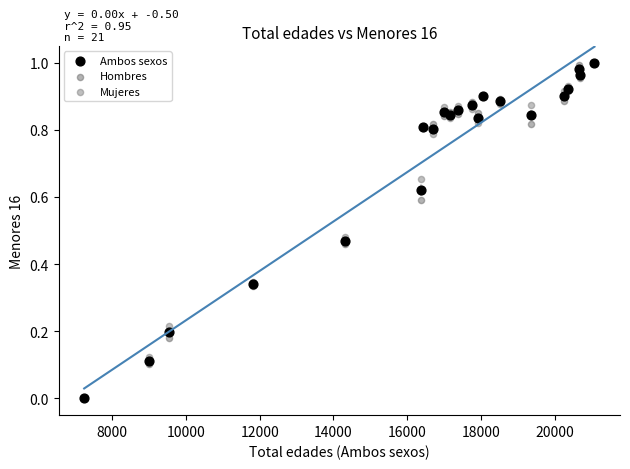

What are all the series names shown in the legend?

Ambos sexos, Hombres, Mujeres